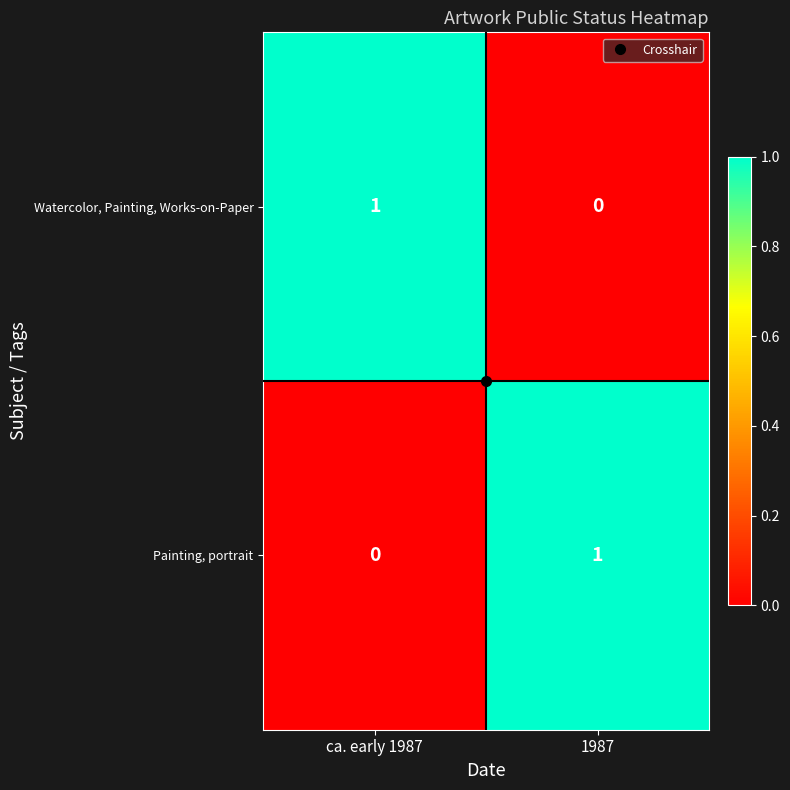

Where is Watercolor, Painting, Works-on-Paper nearest to the value 0?

1987